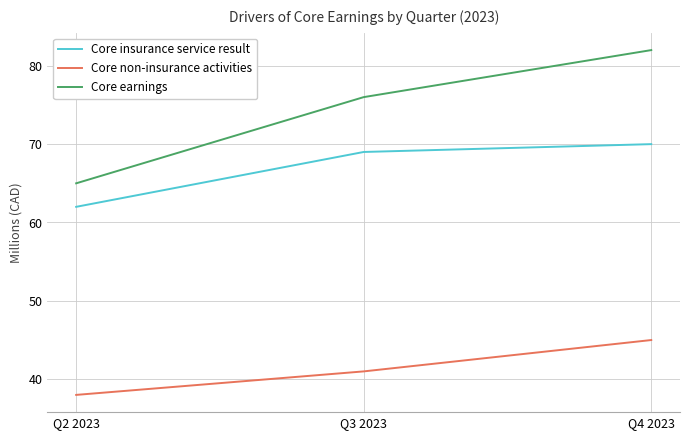

Reading left to right, extract all data points from this chart.

Core insurance service result: Q2 2023=62	Q3 2023=69	Q4 2023=70
Core non-insurance activities: Q2 2023=38	Q3 2023=41	Q4 2023=45
Core earnings: Q2 2023=65	Q3 2023=76	Q4 2023=82